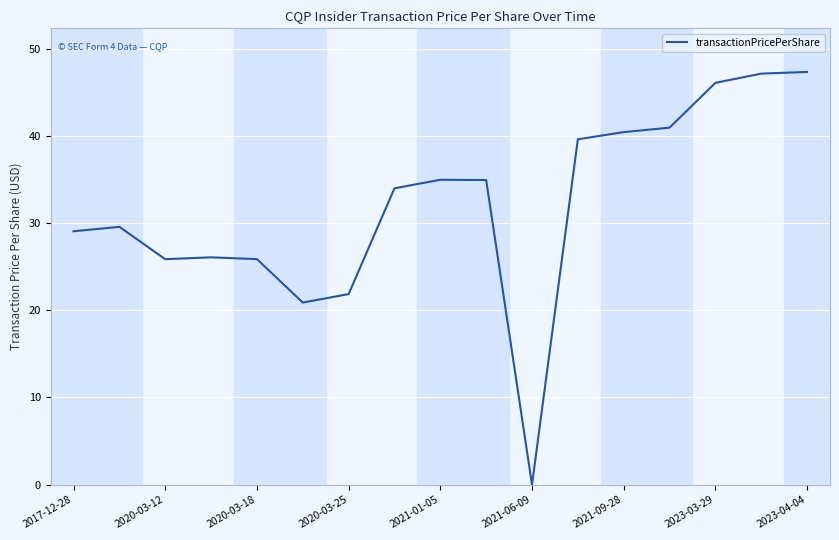

What is the maximum value shown in the chart?

47.3